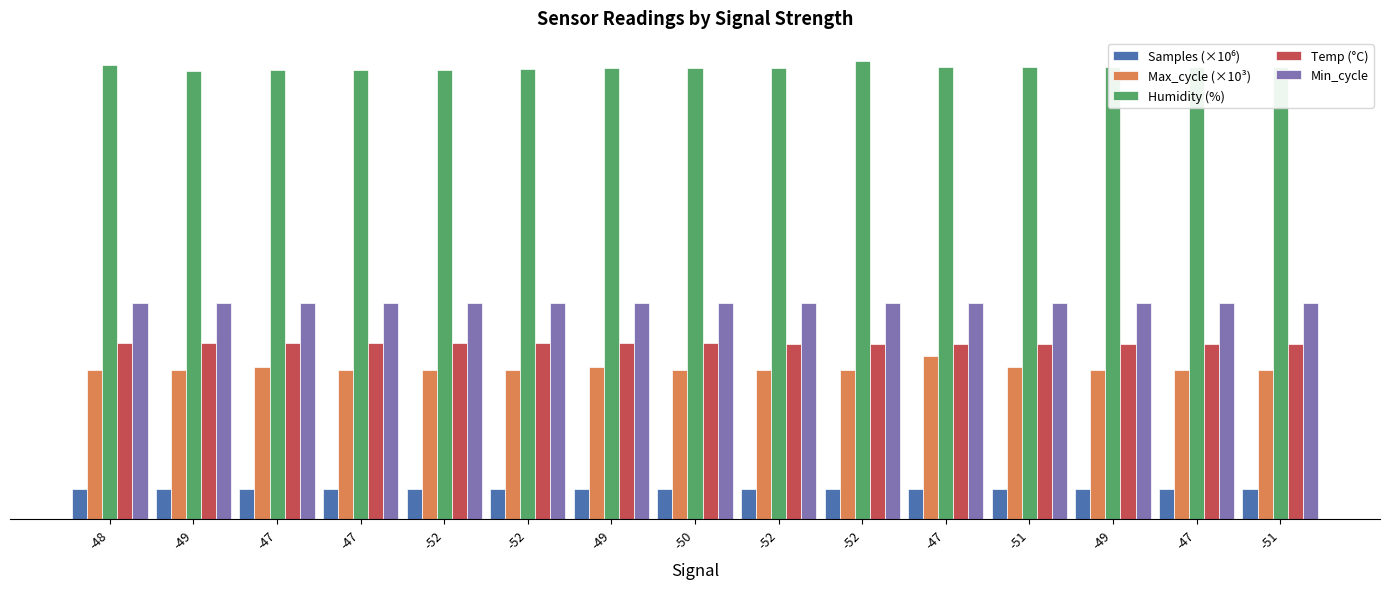

Where does the Samples (×10⁶) series first go above 4?

-49